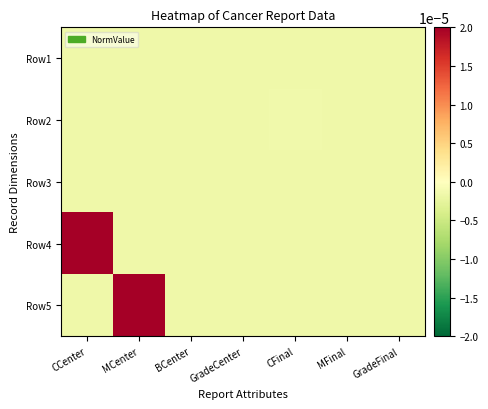

How many distinct data groups are displayed?

5